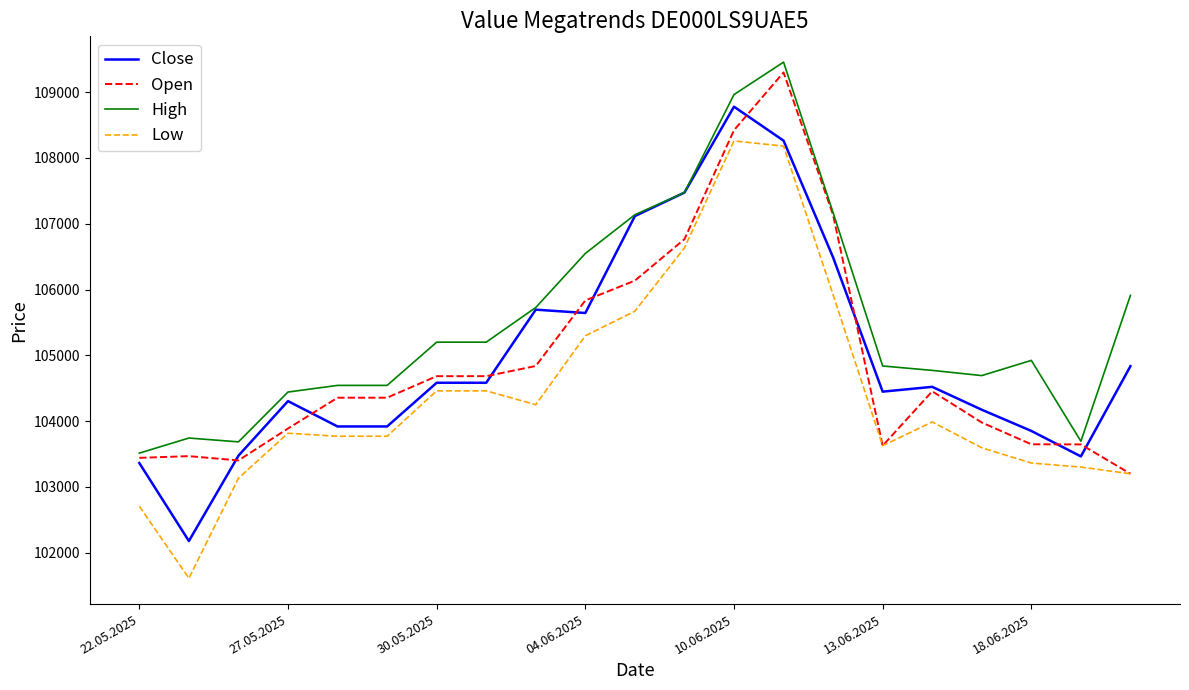

What is the maximum value for Open?

109299